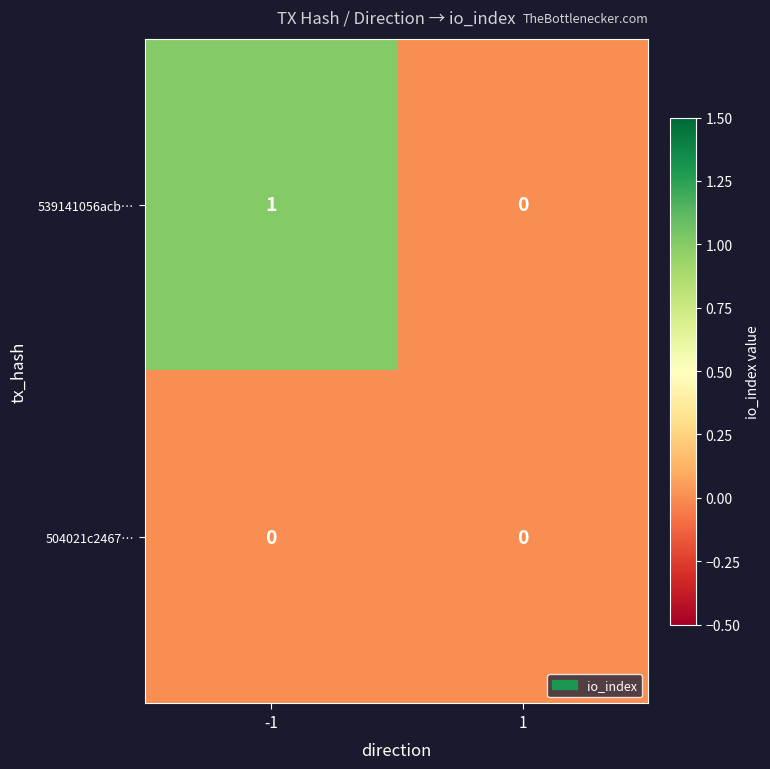

Is it true that 539141056acb… equals 0 at 1?

True